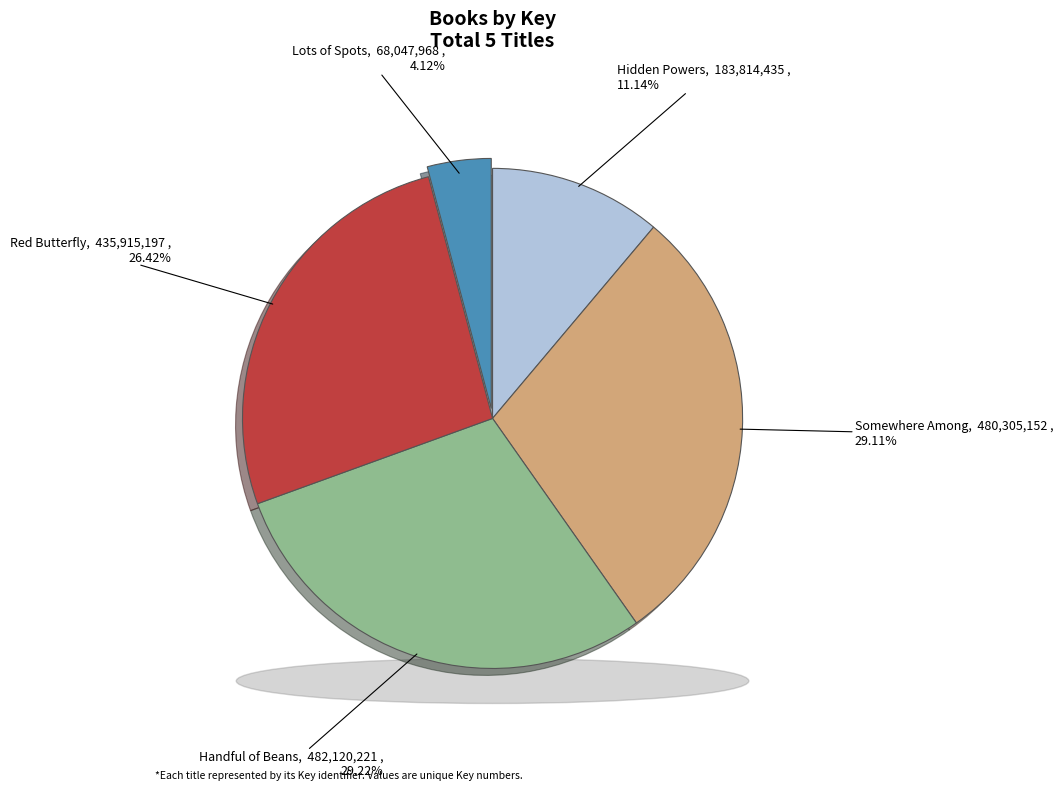

What percentage is NOT represented by Red Butterfly?

73.6%